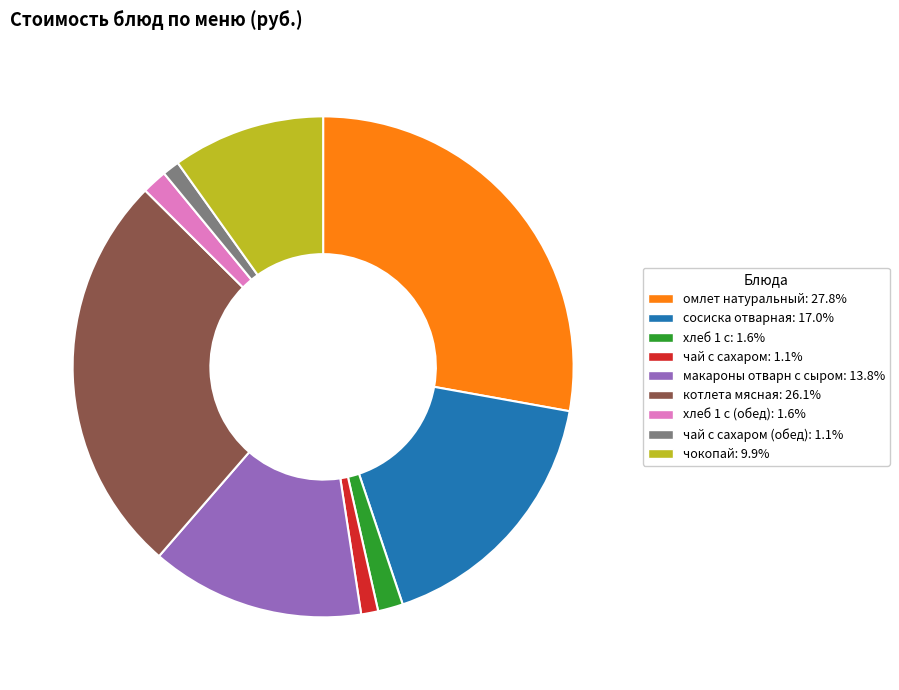

Does any single category account for the majority?

No